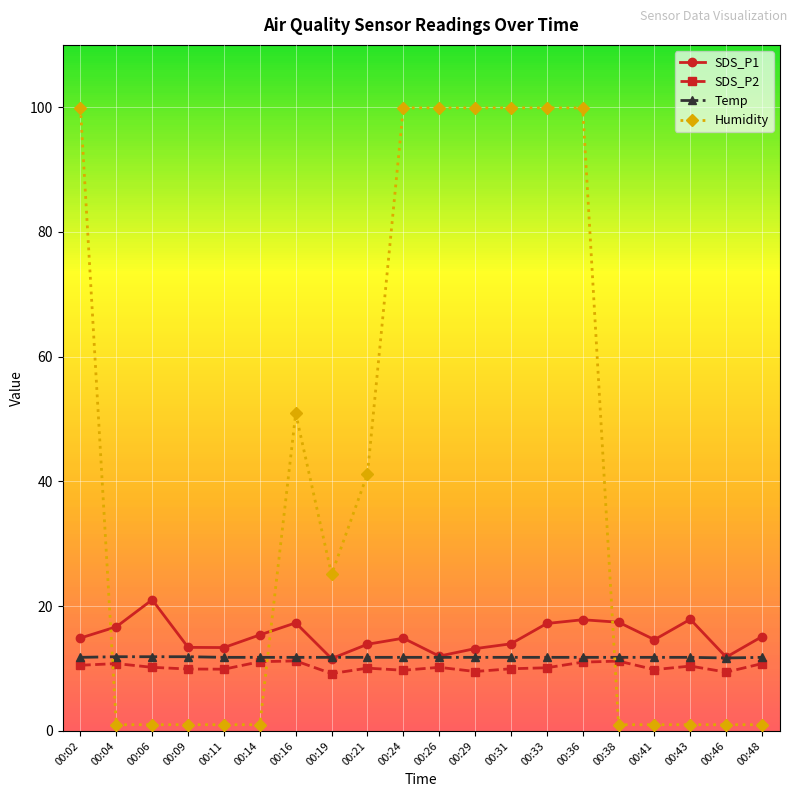

What is the total value across all series at 00:19?

57.7